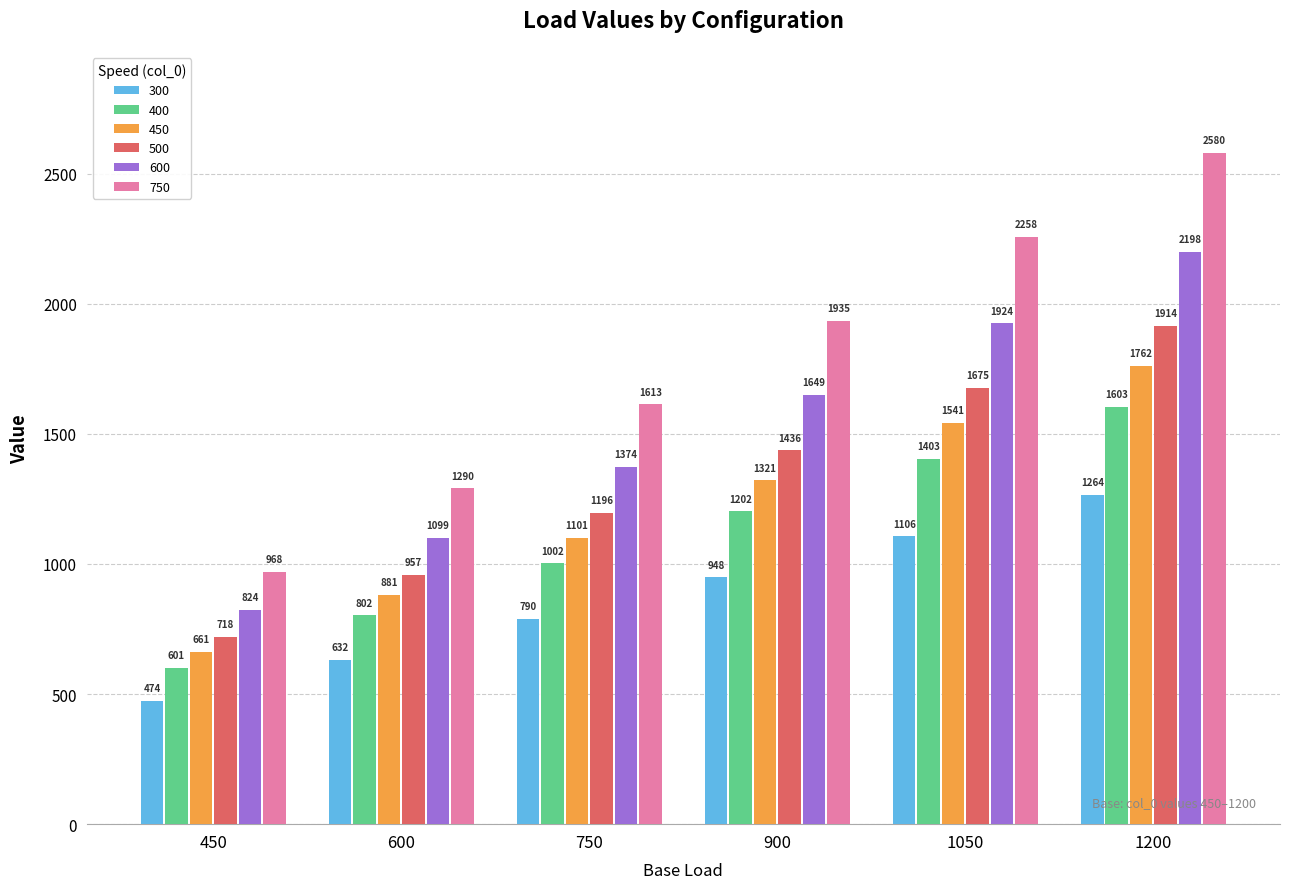

Reading left to right, list all the values displayed in this chart.

300: 450=474	600=632	750=790	900=948	1050=1106	1200=1264
400: 450=601	600=802	750=1002	900=1202	1050=1403	1200=1603
450: 450=661	600=881	750=1101	900=1321	1050=1541	1200=1762
500: 450=718	600=957	750=1196	900=1436	1050=1675	1200=1914
600: 450=824	600=1099	750=1374	900=1649	1050=1924	1200=2198
750: 450=968	600=1290	750=1613	900=1935	1050=2258	1200=2580